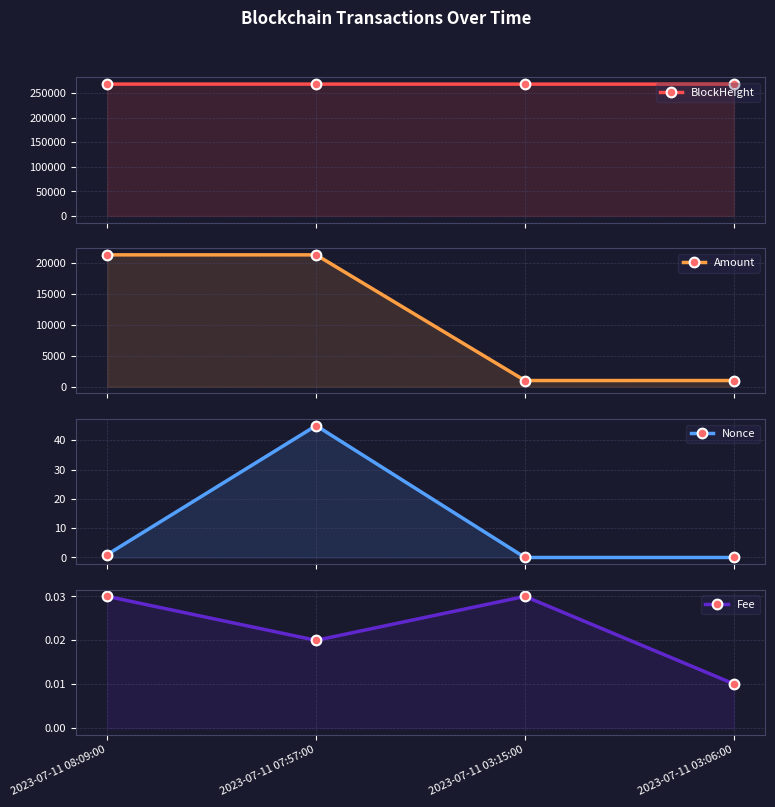

List the labels in order of BlockHeight value, largest first.

2023-07-11 08:09:00, 2023-07-11 07:57:00, 2023-07-11 03:15:00, 2023-07-11 03:06:00